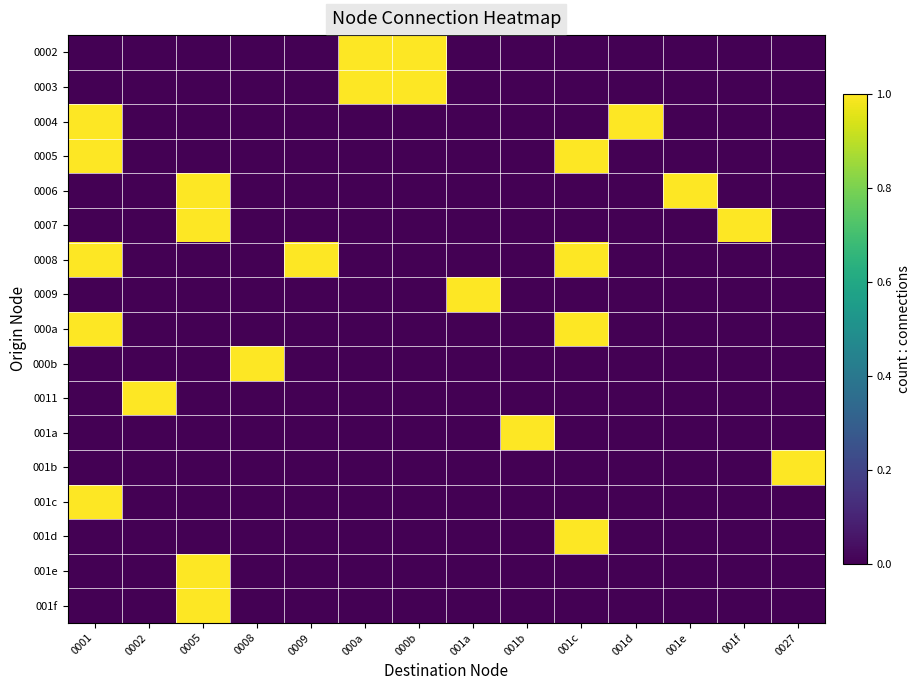

Count the number of data series in this chart.

17